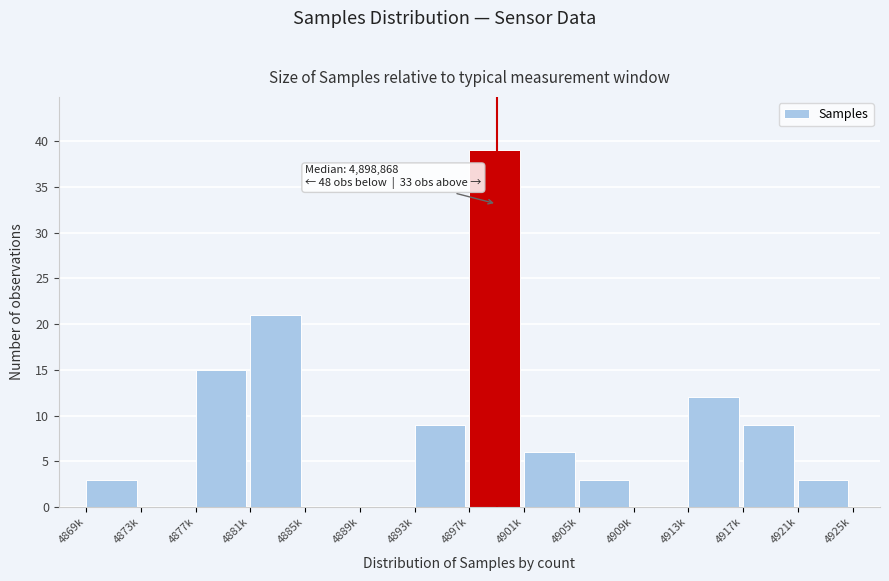

Reading left to right, list all the values displayed in this chart.

4869k=3	4873k=0	4877k=15	4881k=21	4885k=0	4889k=0	4893k=9	4897k=39	4901k=6	4905k=3	4909k=0	4913k=12	4917k=9	4921k=3